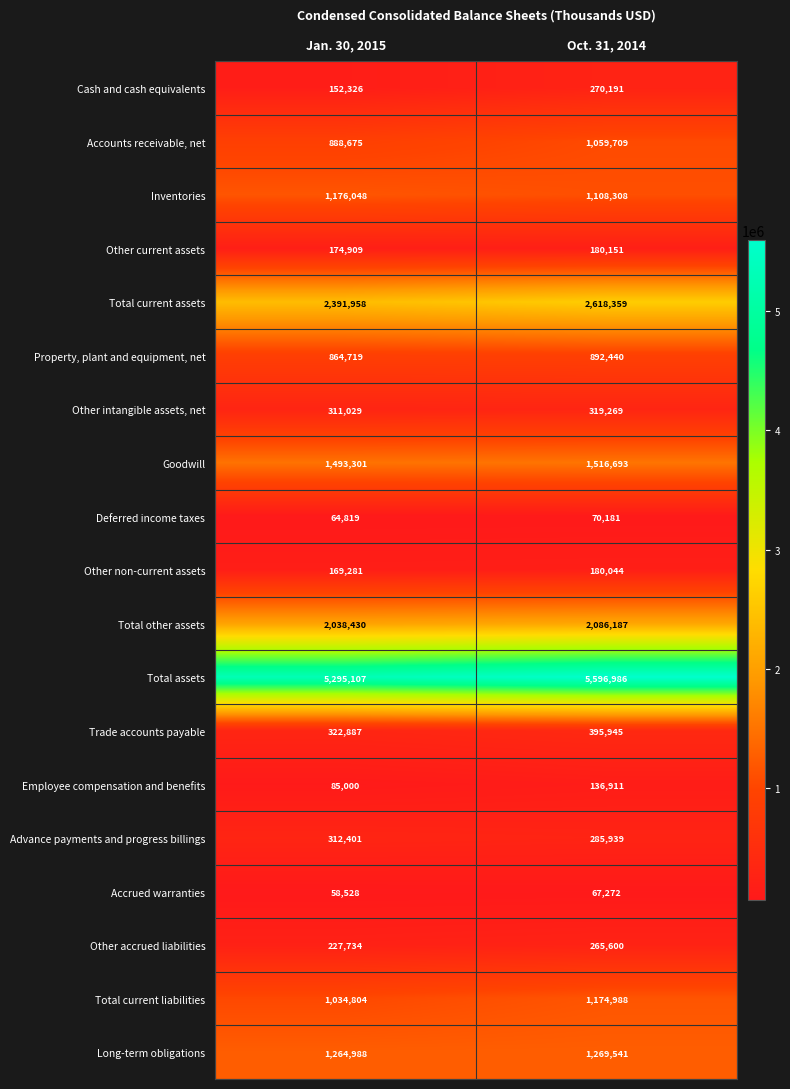

Where is Goodwill nearest to the value 1504997?

Jan. 30, 2015